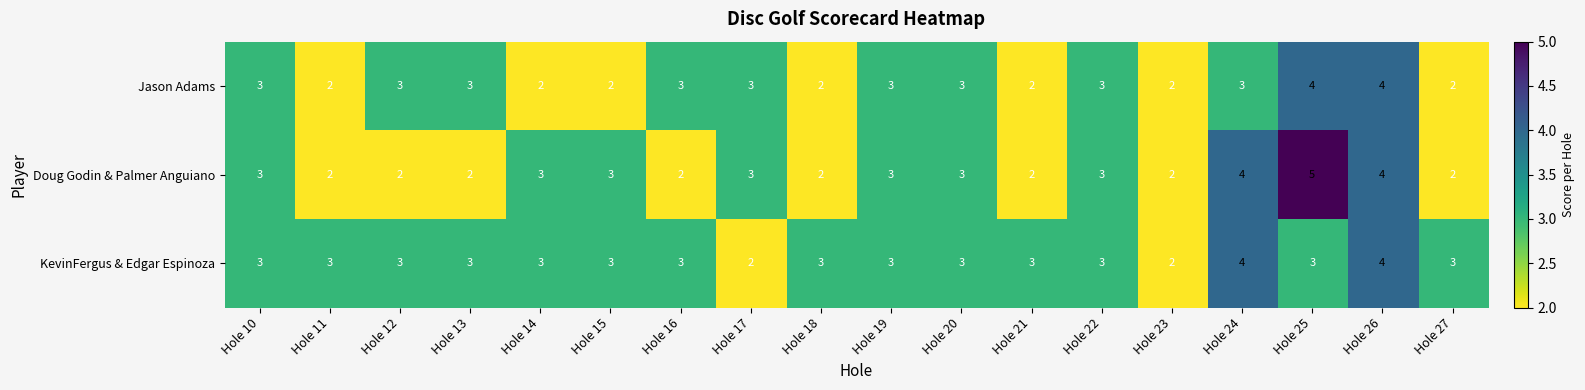

Count the KevinFergus & Edgar Espinoza values in the range 3 to 4.

16